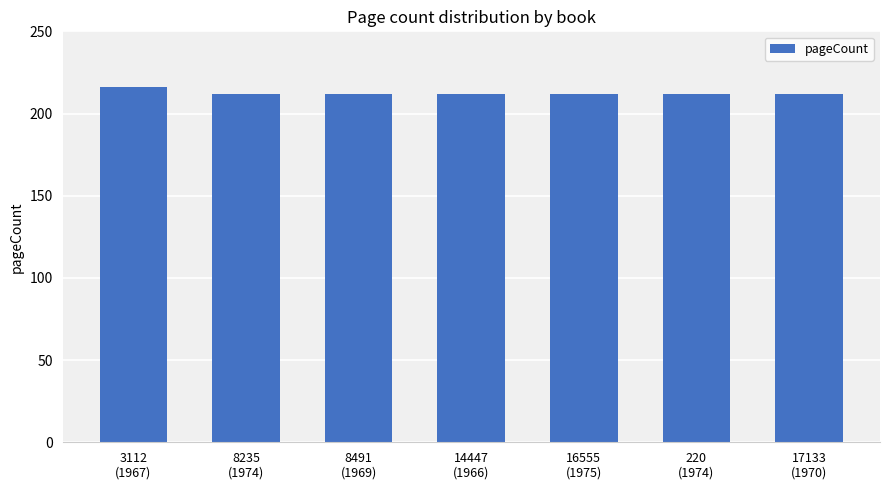

What is the label of the 5th bar from the right?

8491
(1969)